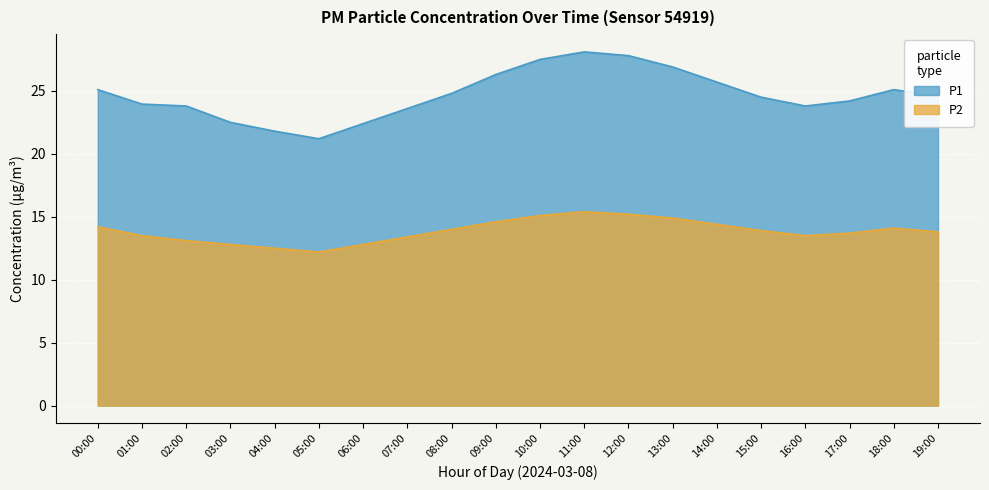

At which category does the chart reach its peak across all series?

11:00